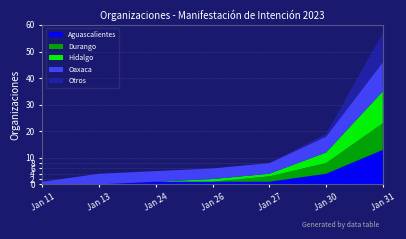

Is it true that Aguascalientes equals 7 at Jan 11?

False